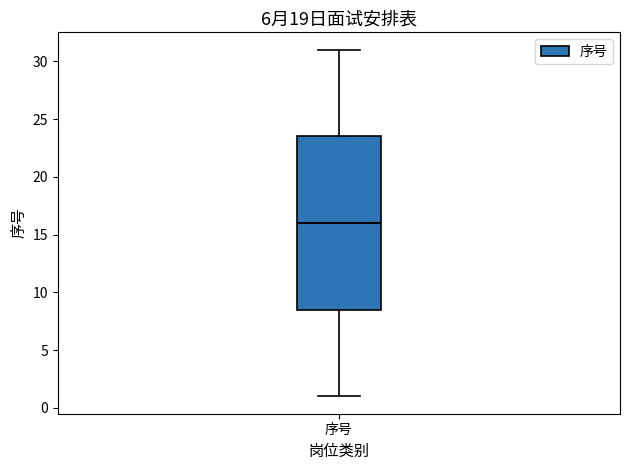

Read this box plot against the y-axis: the position of the median line, the range covered by the box, and the ends of both whiskers. The values are not printed on the chart, so give them approximately, as read against the axis.

median 16.0, box 8.5 to 23.5, whiskers 1.0 to 31.0